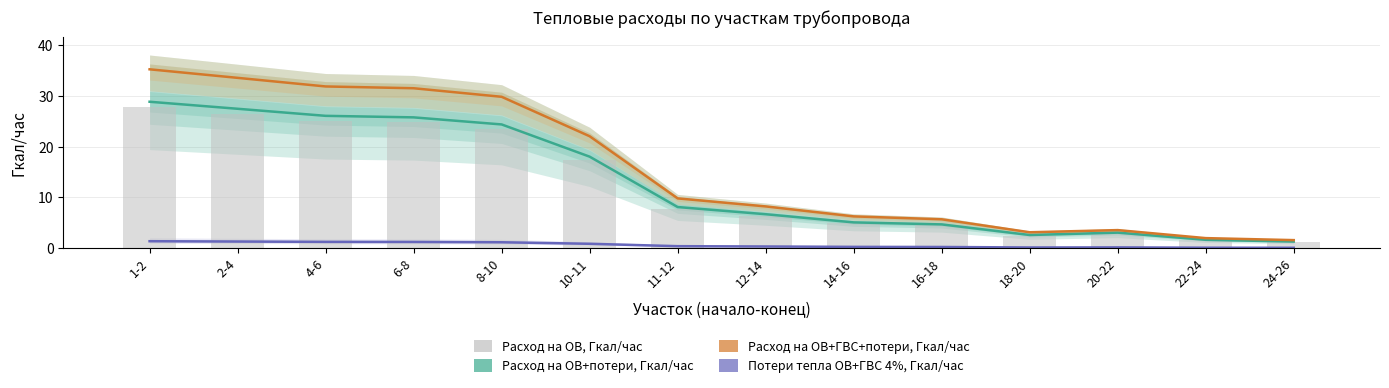

What is the difference between the maximum and minimum values in the Расход на ОВ+ГВС+потери, Гкал/час series?

33.7